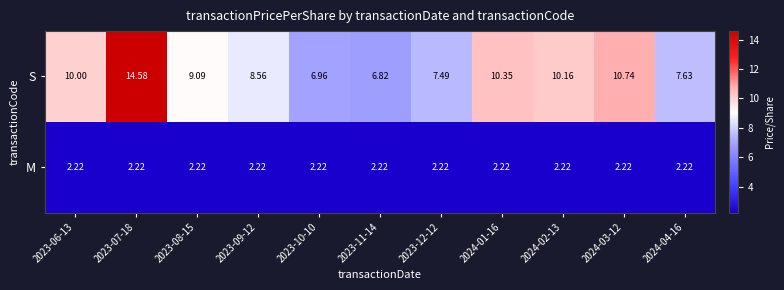

Which series has the largest range (max minus min)?

S